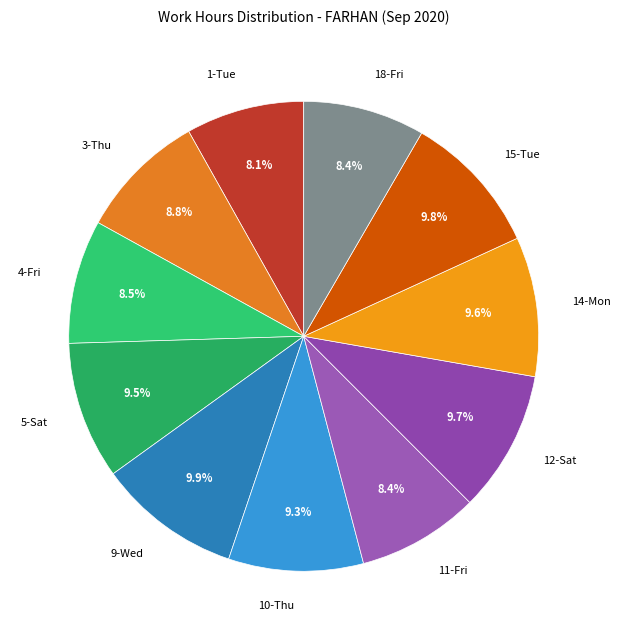

Which has a higher value, 9-Wed or 11-Fri?

9-Wed